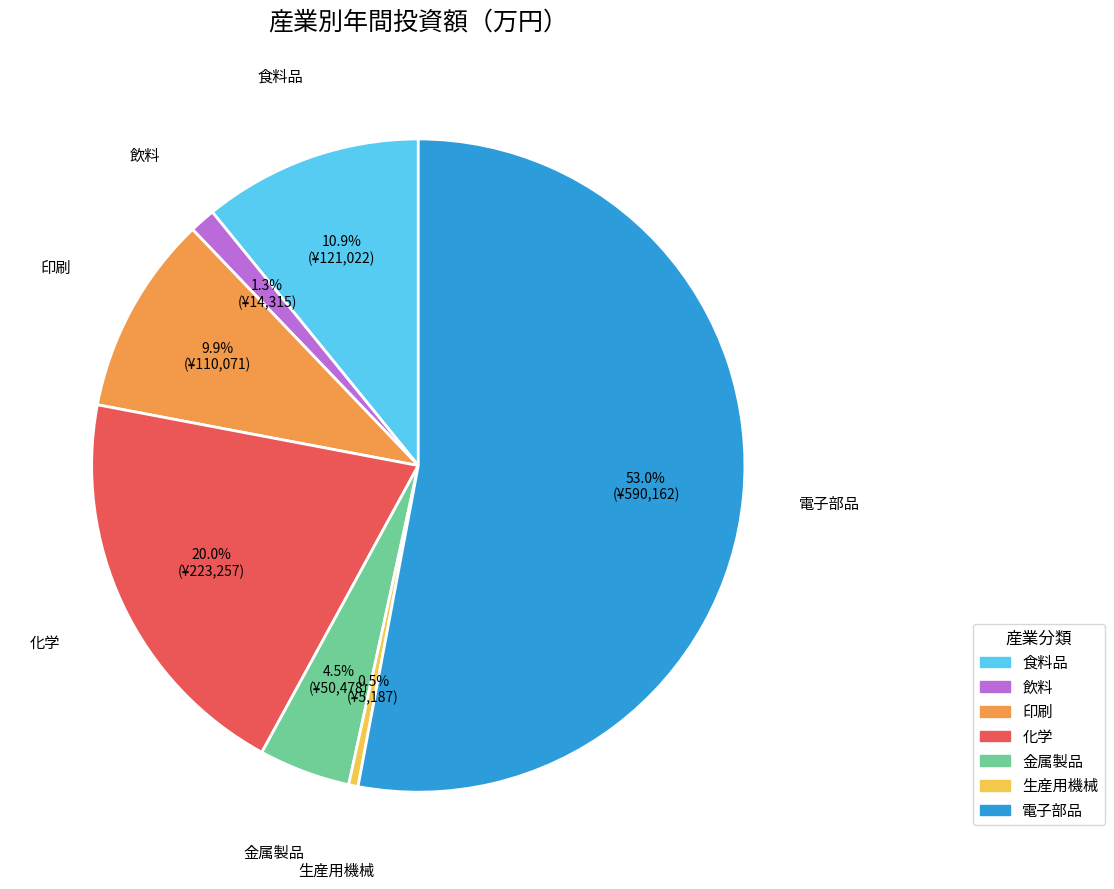

How much of the chart is everything except 金属製品?

95.5%